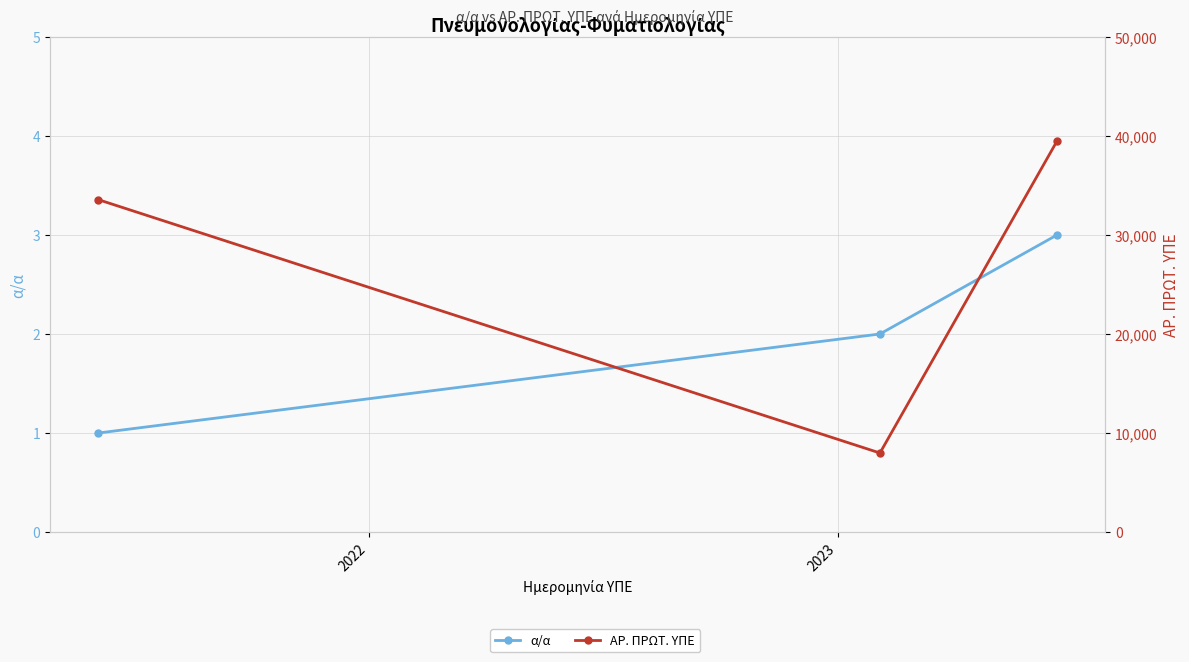

What is the sum of all α/α values?

6